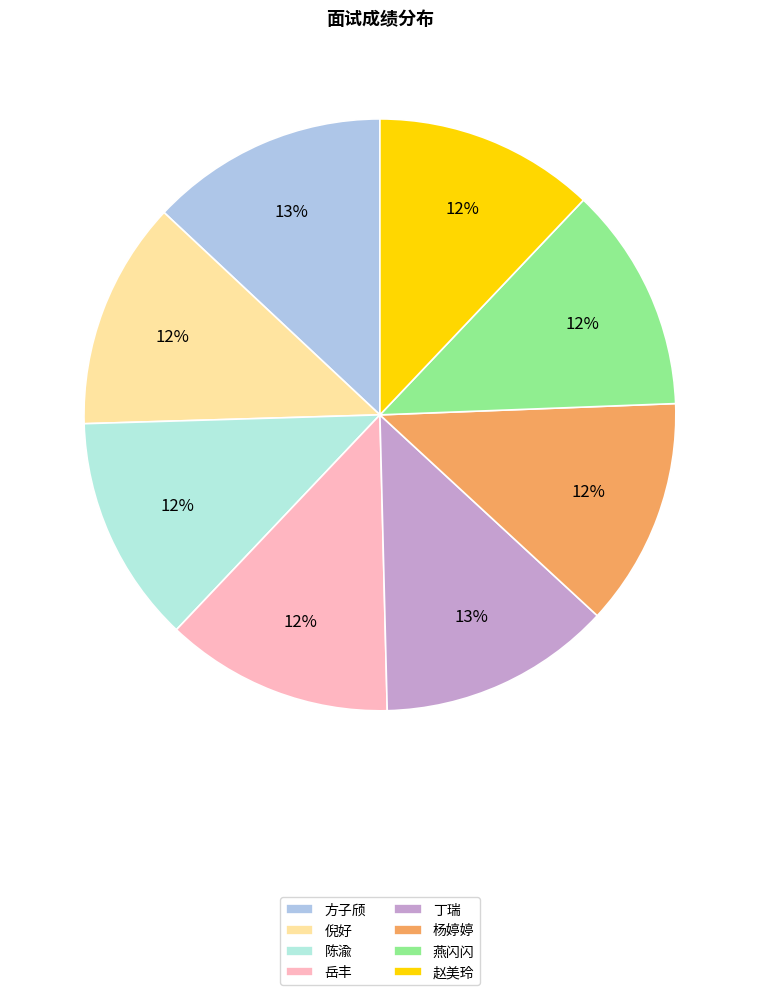

What percentage is the 赵美玲 slice, to the nearest percent?

12%